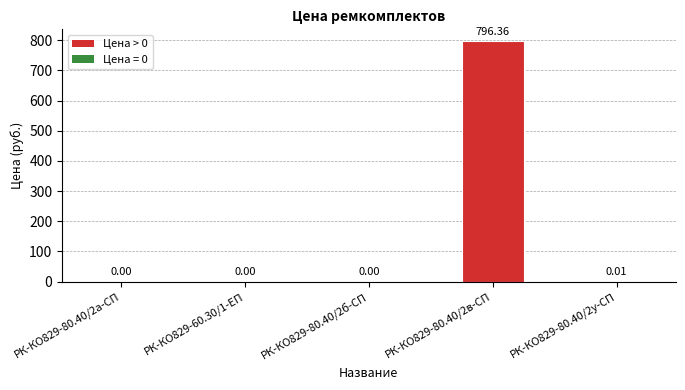

What is the change in value from РК-КО829-80.40/2б-СП to РК-КО829-80.40/2в-СП?

+796.4